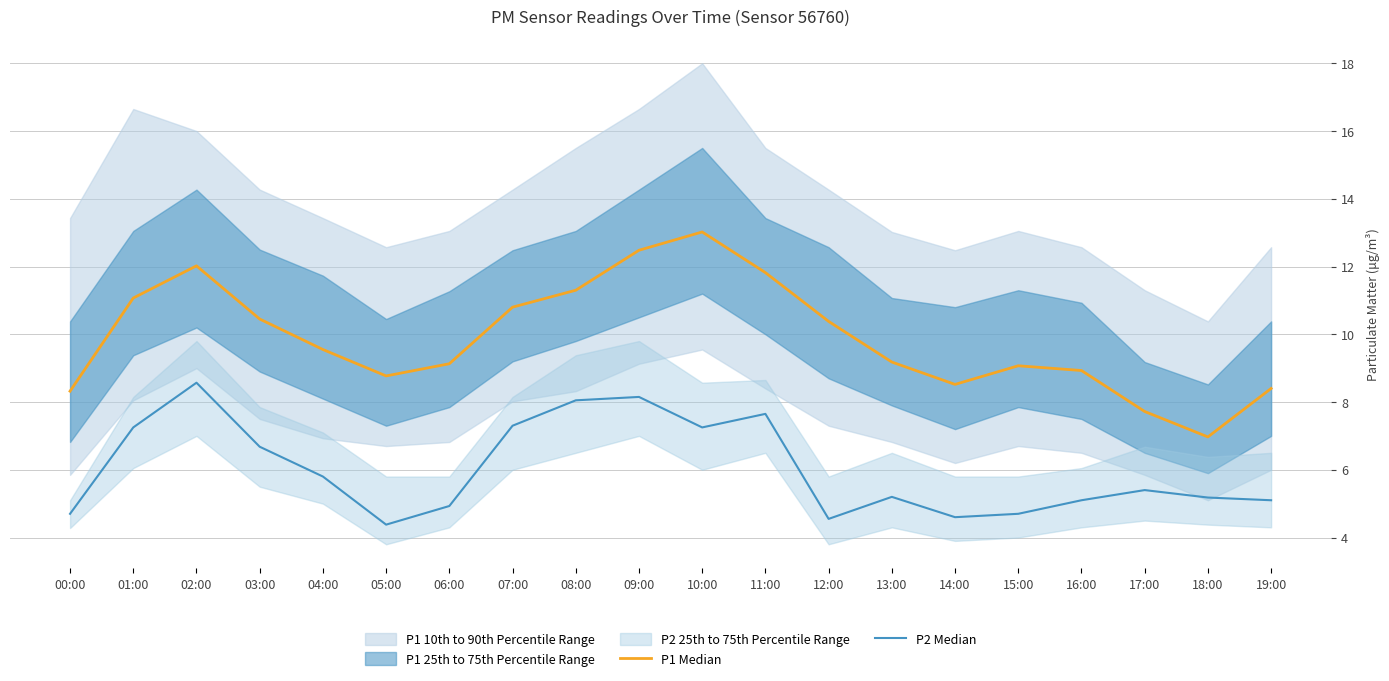

Which series has the largest total across all categories?

P1 Median